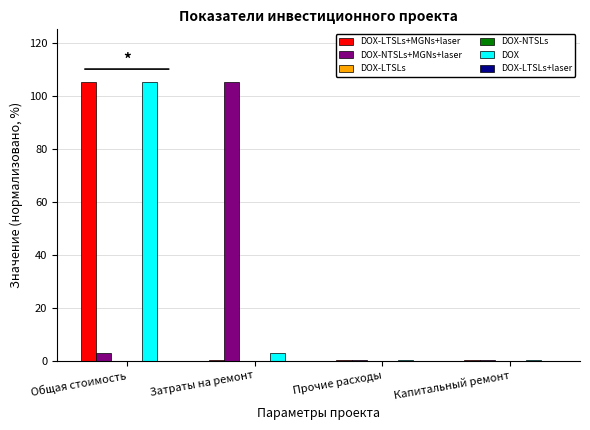

True or false: DOX has a value of 27.0 at Общая стоимость.

False